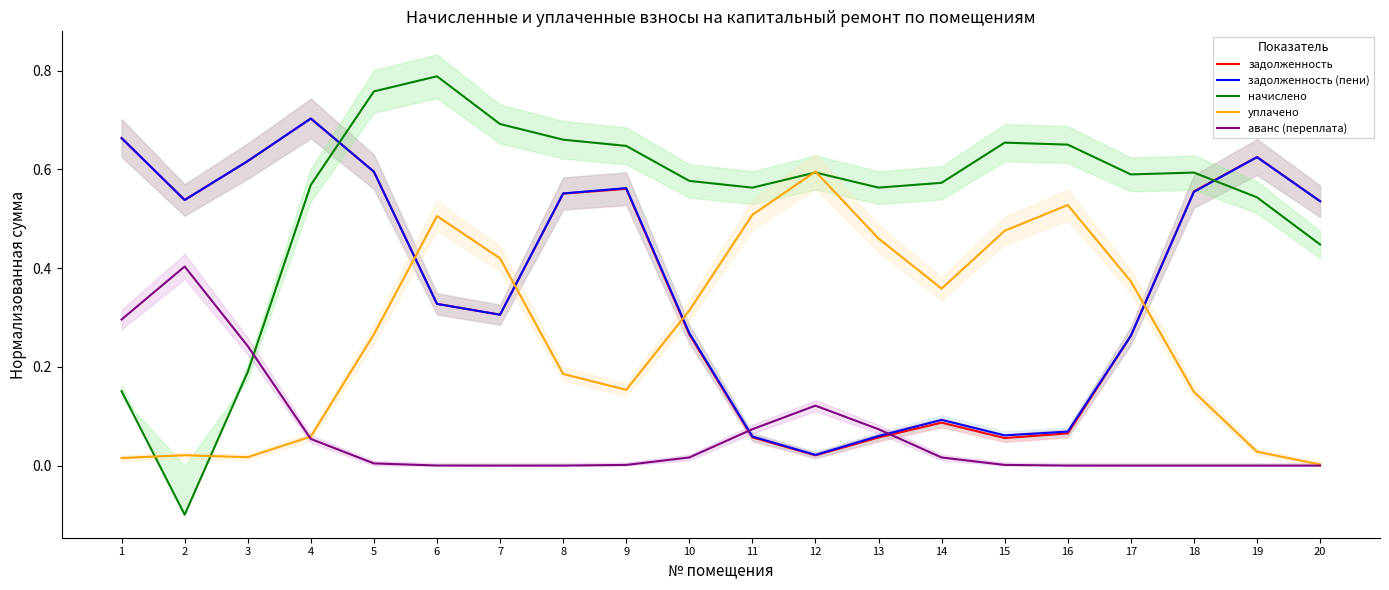

Which series has the largest range (max minus min)?

начислено